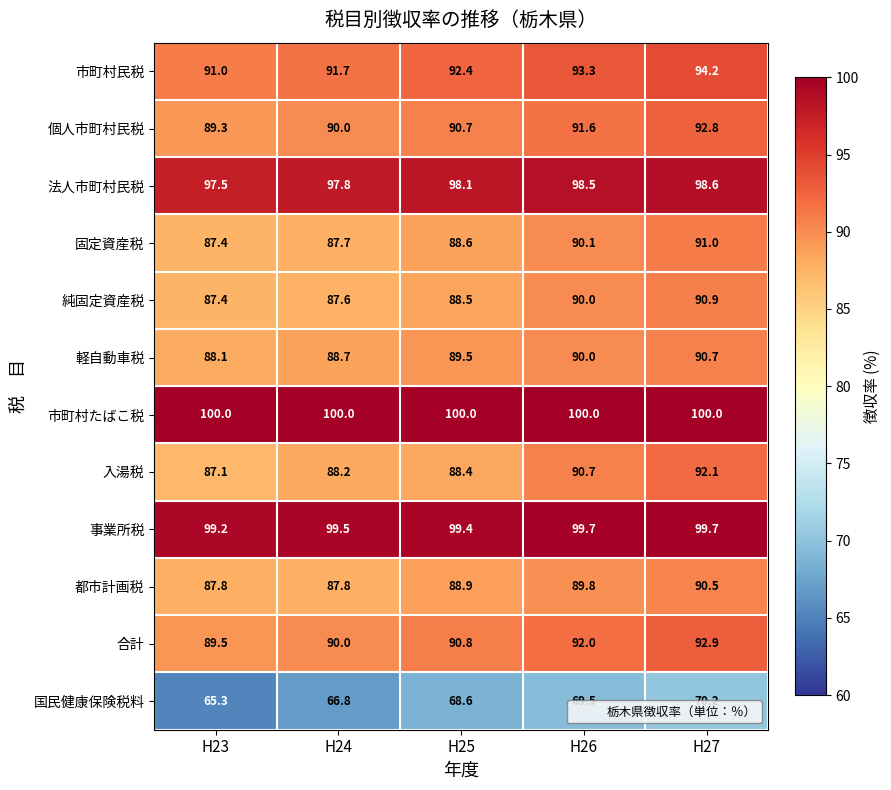

True or false: 都市計画税 has a value of 123.2 at H24.

False